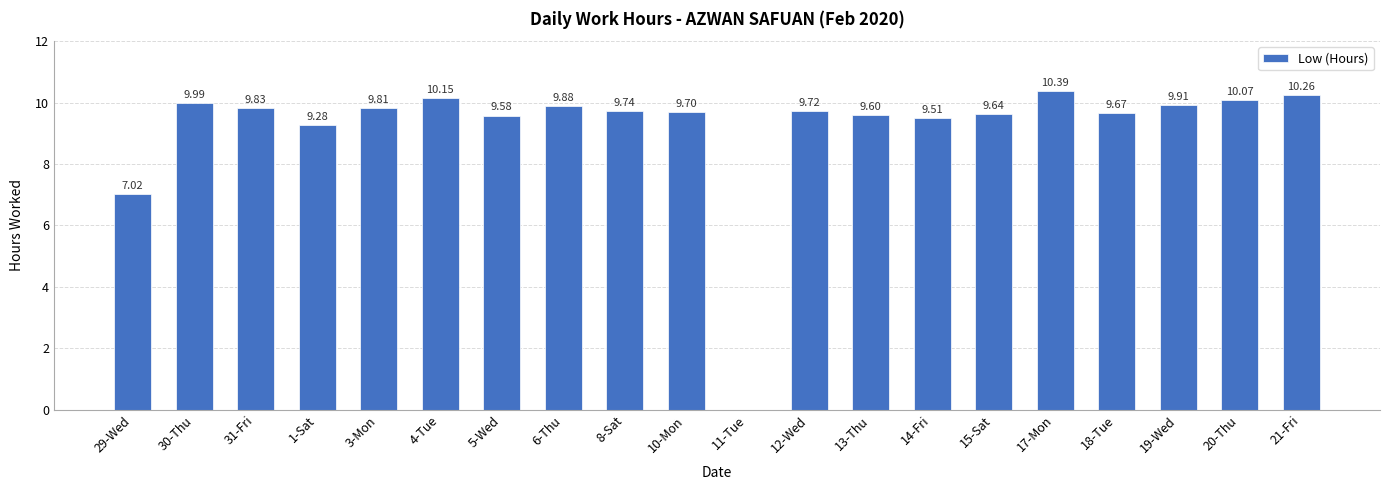

Between 19-Wed and 14-Fri, which is larger?

19-Wed